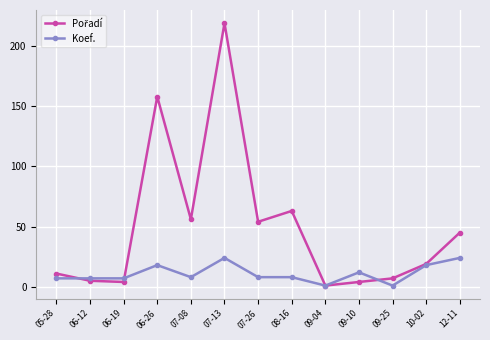

What is the difference between the maximum and second lowest values in the Koef. series?

23